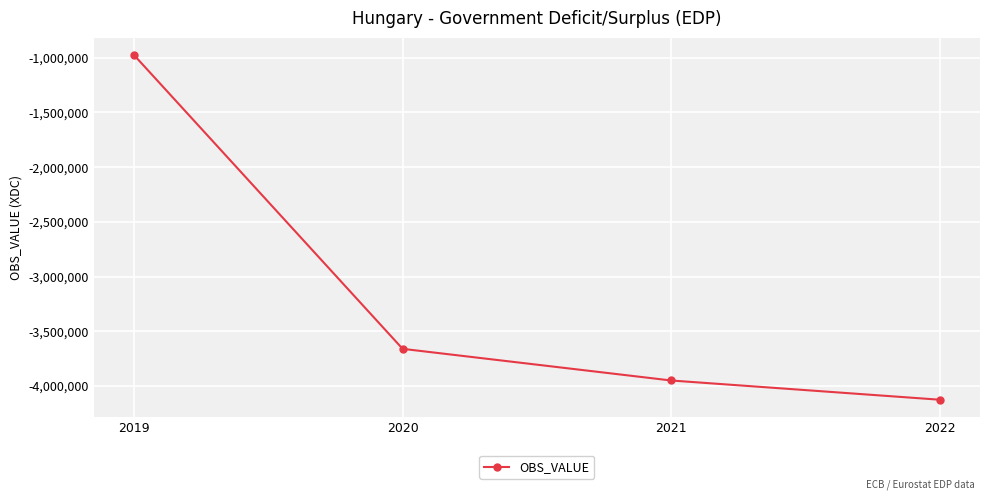

True or false: the data shows -3660869.4 at 2020.

True